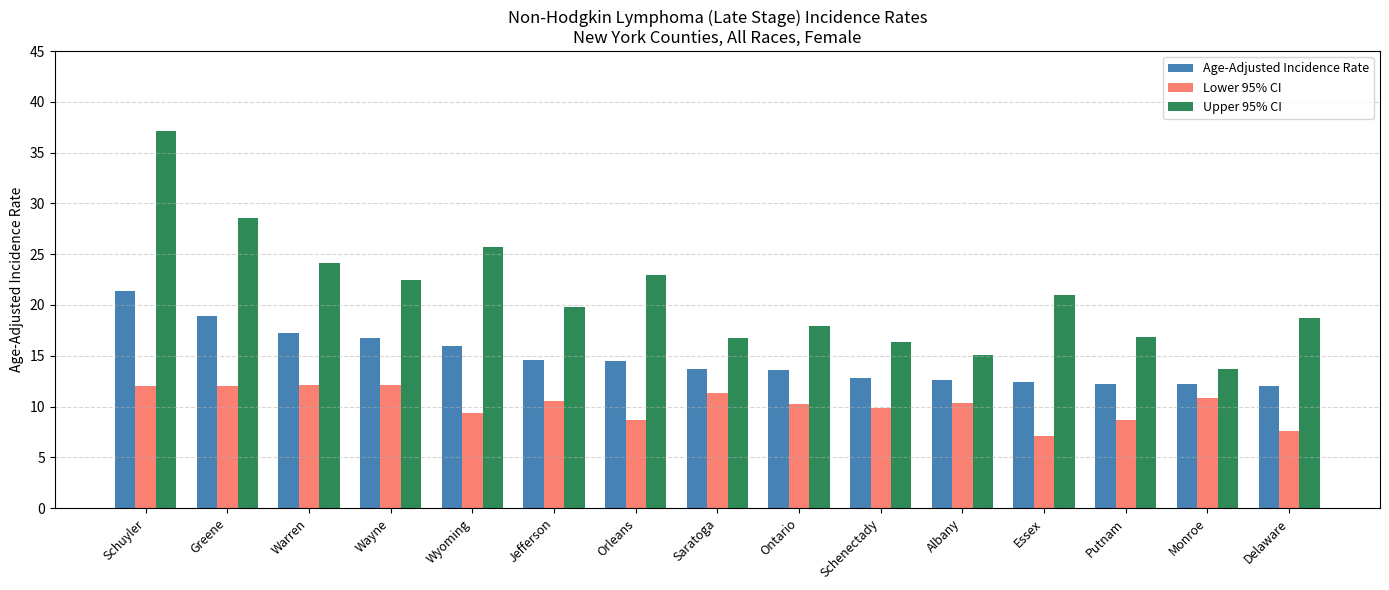

Count the number of categories in the chart.

15